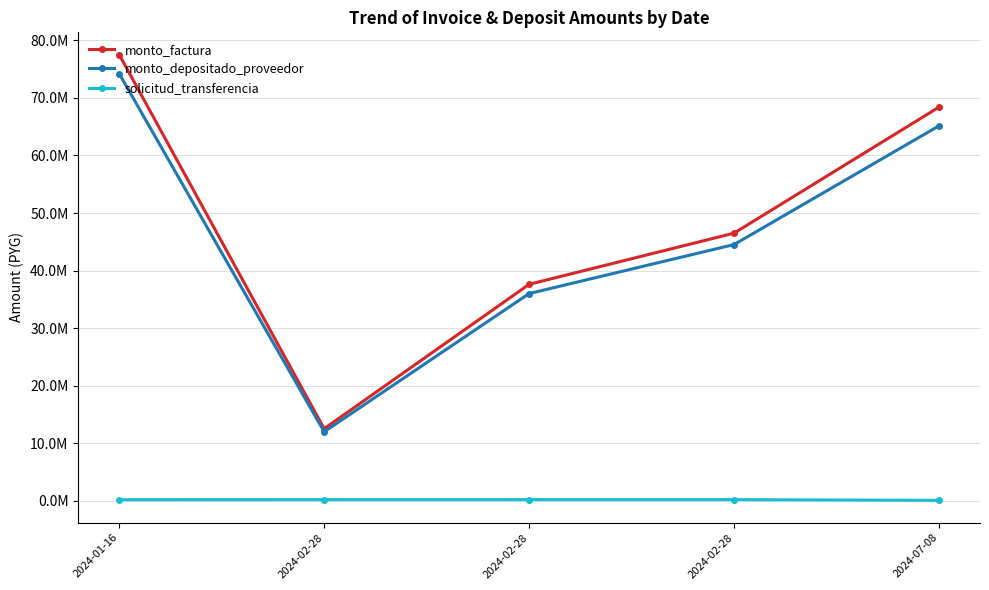

True or false: monto_factura and solicitud_transferencia cross at least once.

False